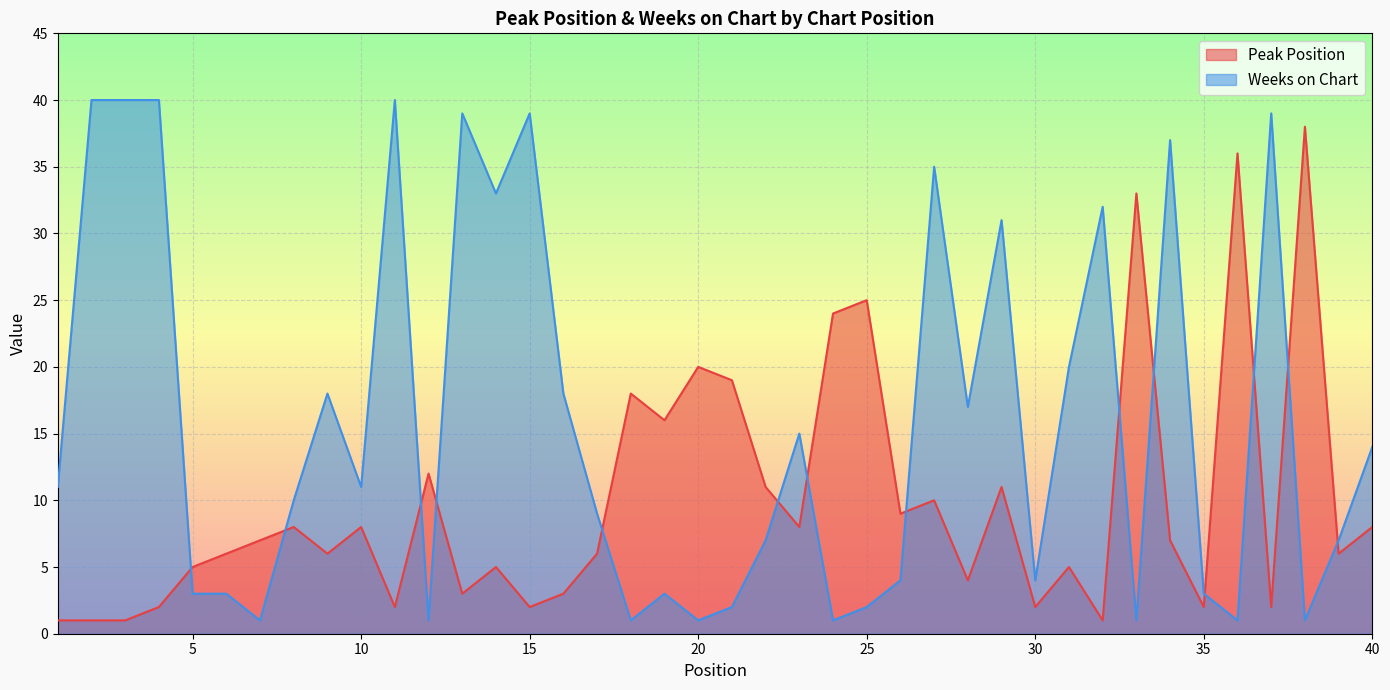

At which label does Weeks on Chart first exceed 11?

2